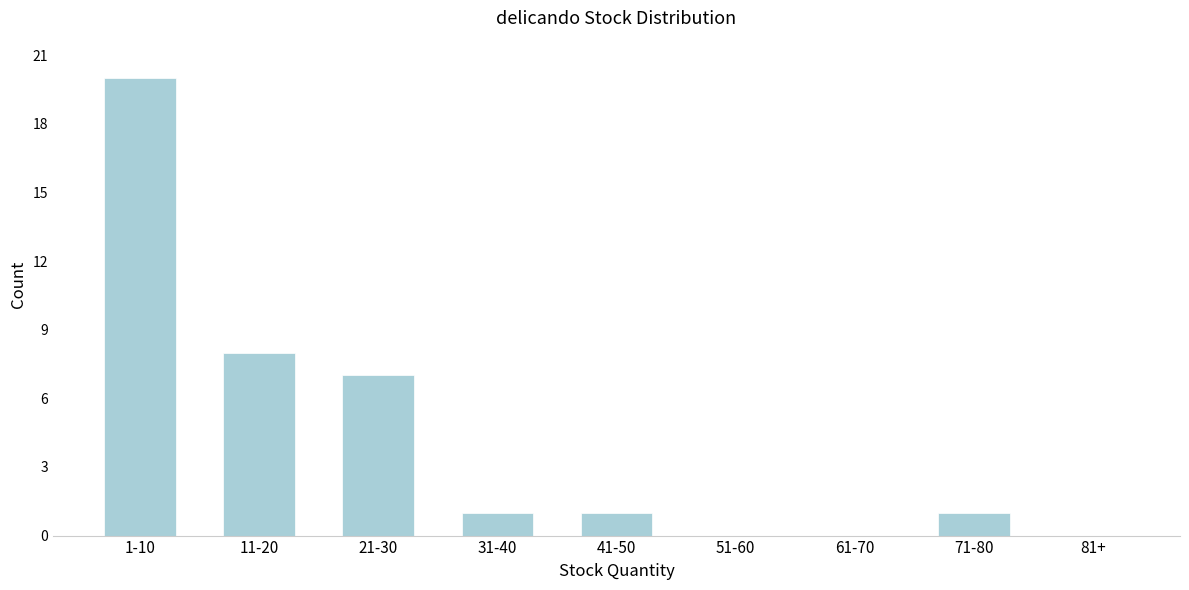

Reading left to right, what are all the values shown in this chart?

1-10=20	11-20=8	21-30=7	31-40=1	41-50=1	51-60=0	61-70=0	71-80=1	81+=0